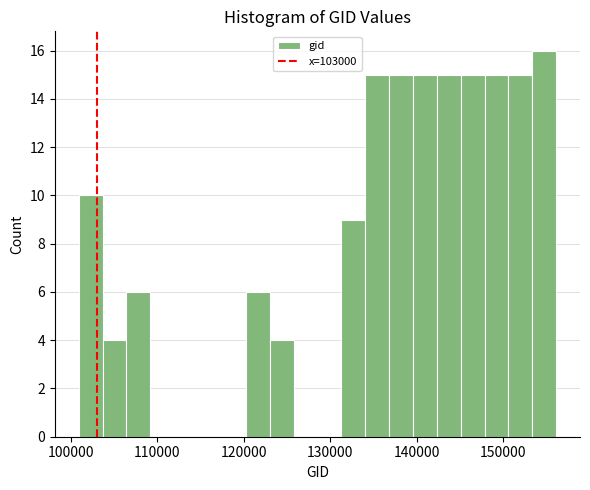

Read against the x-axis, roughly where is the centre of the tallest bar?

155000